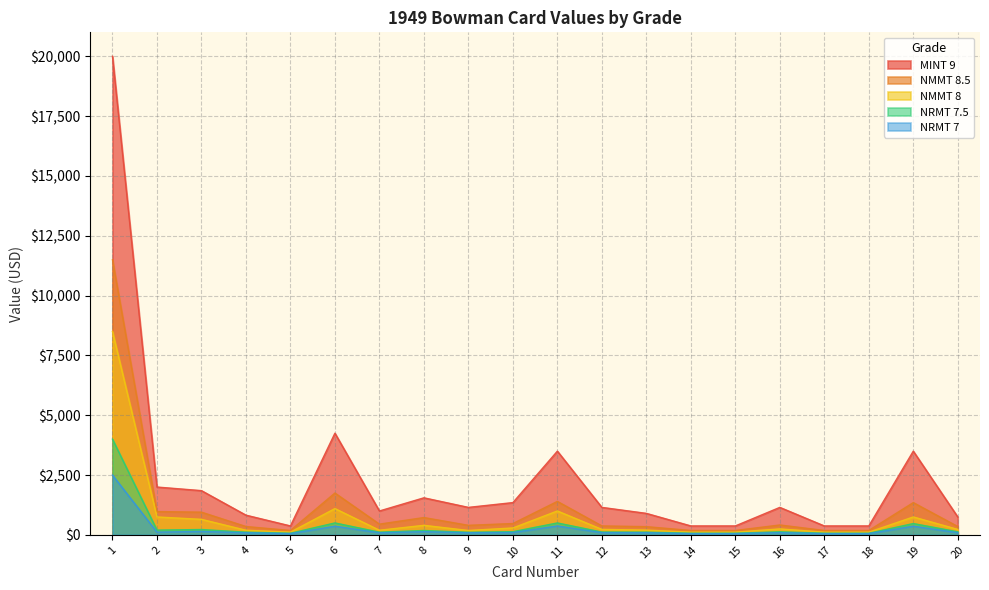

True or false: NRMT 7 and NMMT 8.5 cross at least once.

False